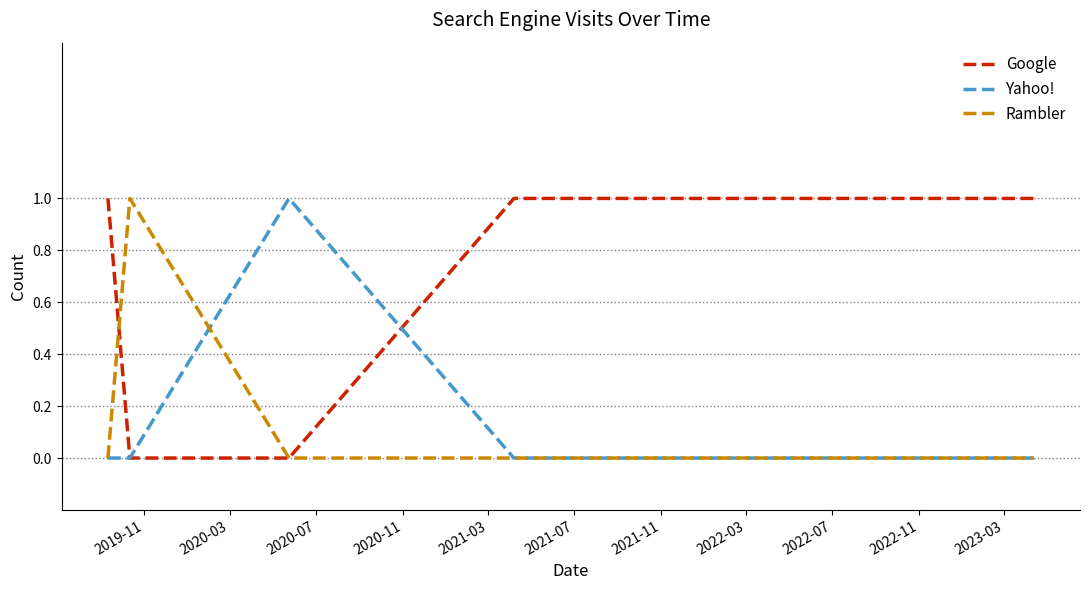

What are all the series names shown in the legend?

Google, Yahoo!, Rambler